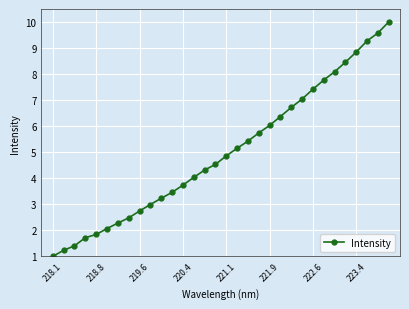

What is the smallest value displayed?

1.0